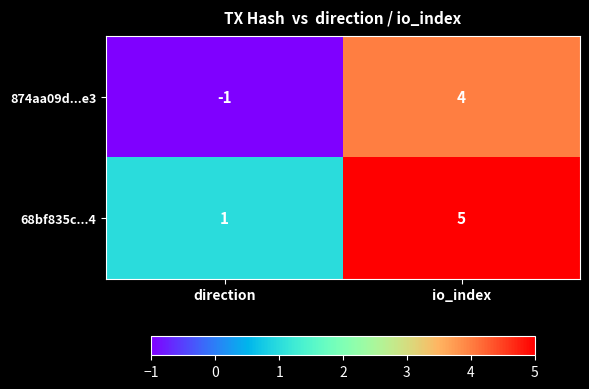

Is it true that 68bf835c...4 equals 3 at io_index?

False